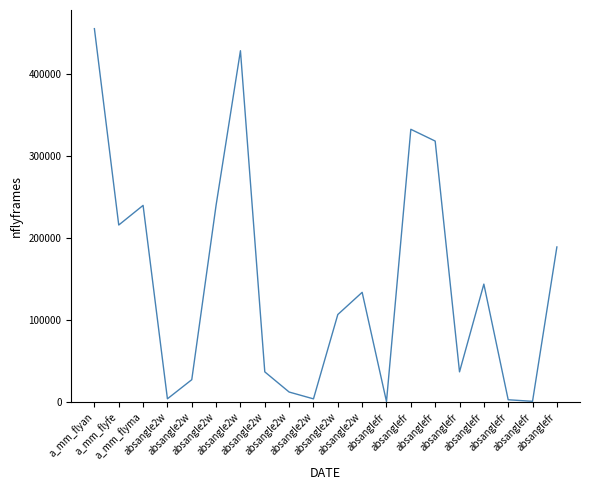

Is this an area chart (filled region under the line)?

No